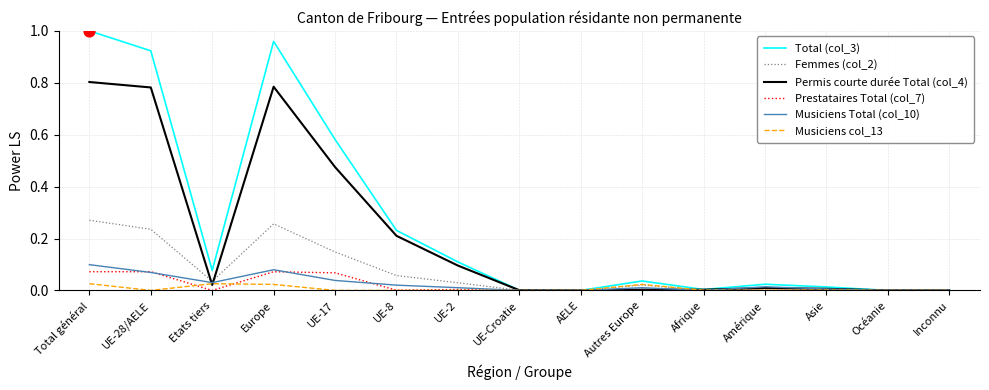

What are all the series names shown in the legend?

Total (col_3), Femmes (col_2), Permis courte durée Total (col_4), Prestataires Total (col_7), Musiciens Total (col_10), Musiciens col_13